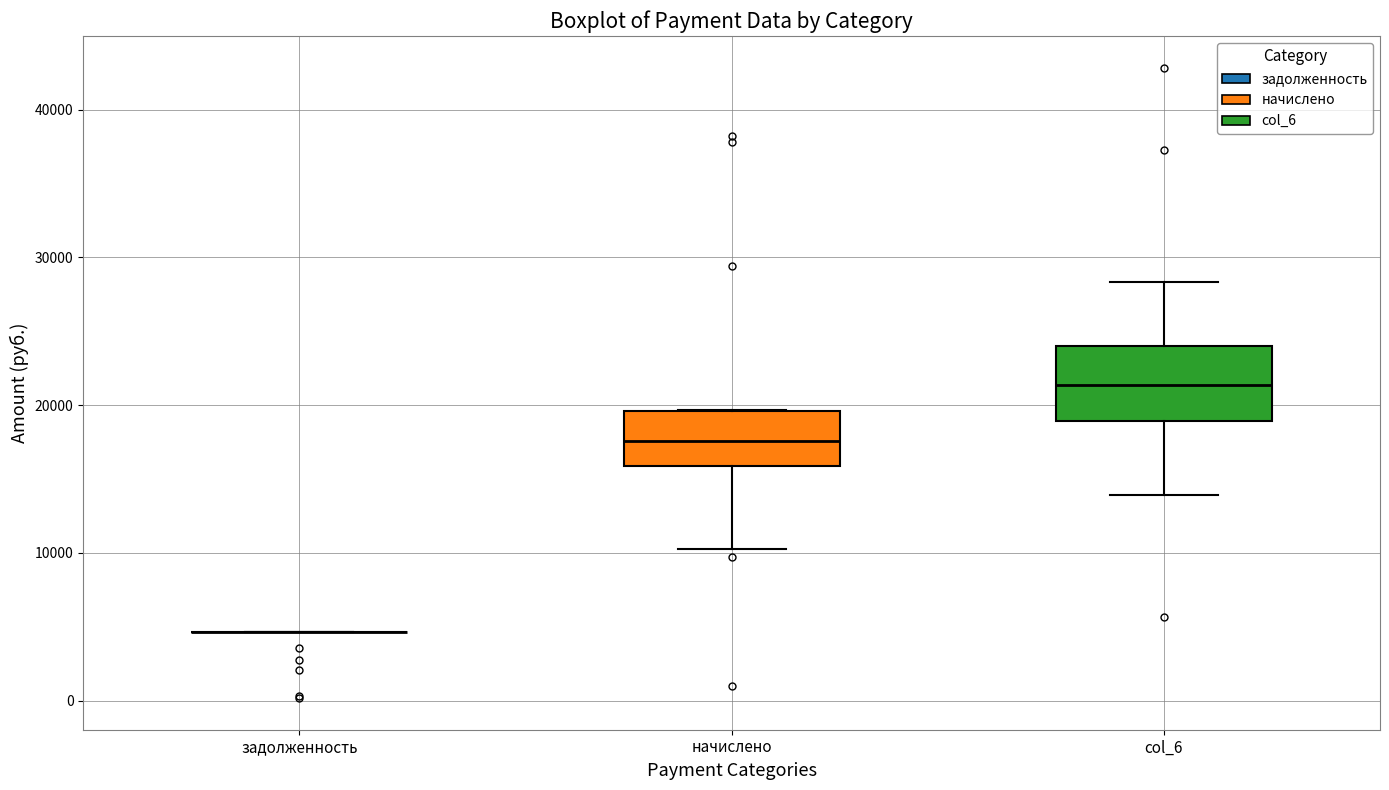

Where does the median line of the box for col_6 sit on the y-axis? The values are not printed on the chart, so give them approximately, as read against the axis.

21000